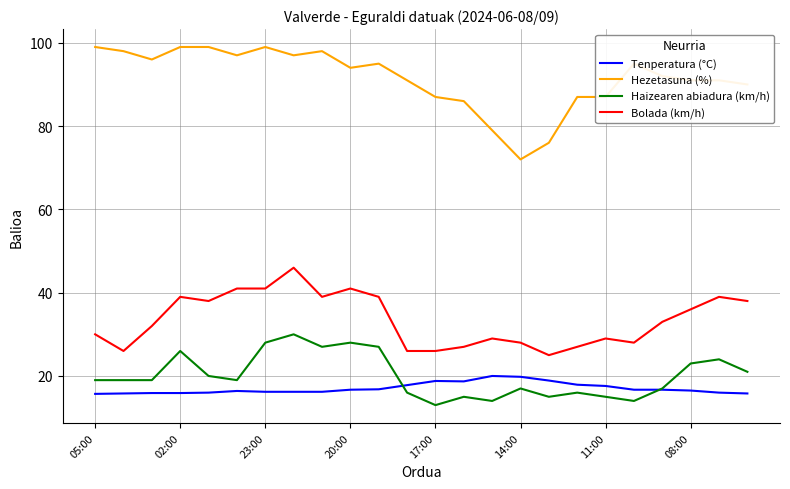

Which series has the widest spread of values?

Hezetasuna (%)